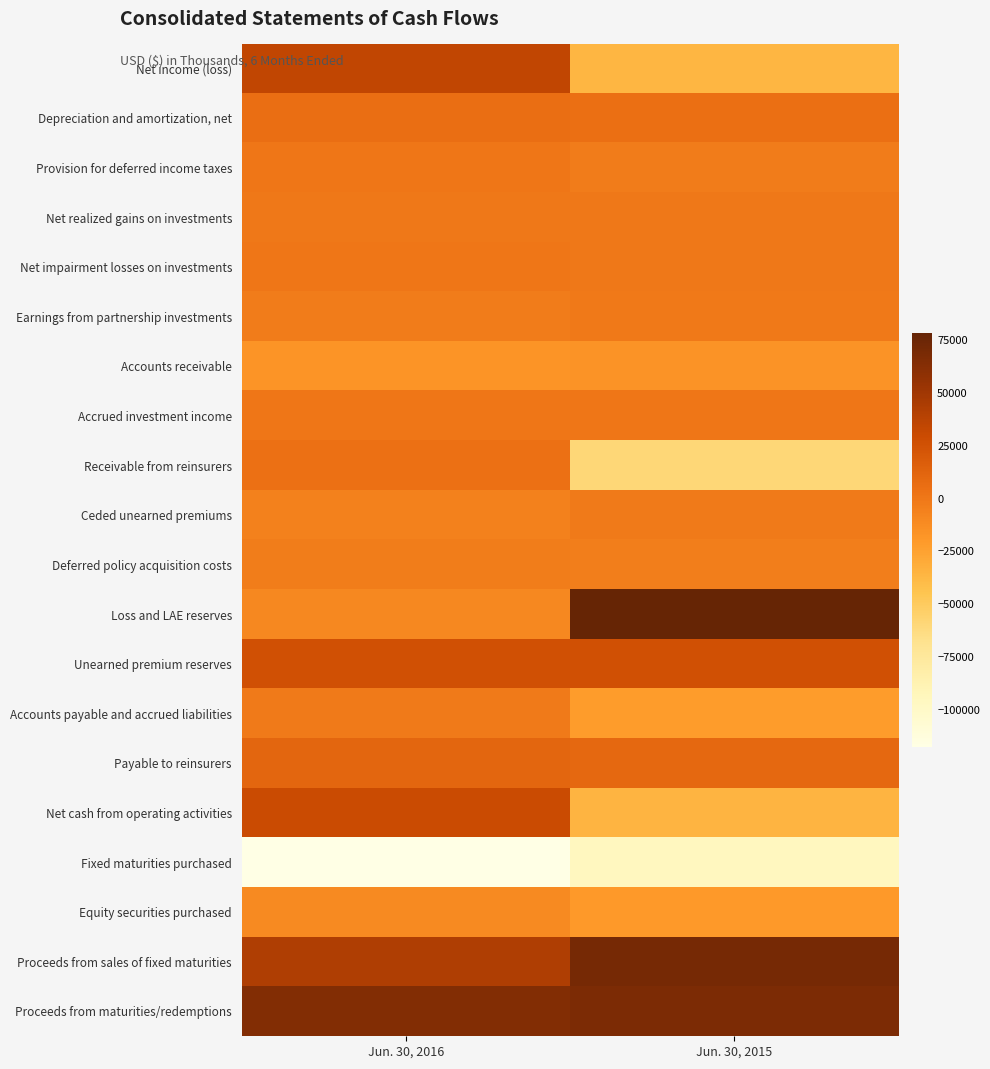

What is the difference between the highest and lowest values at Jun. 30, 2015?

173801